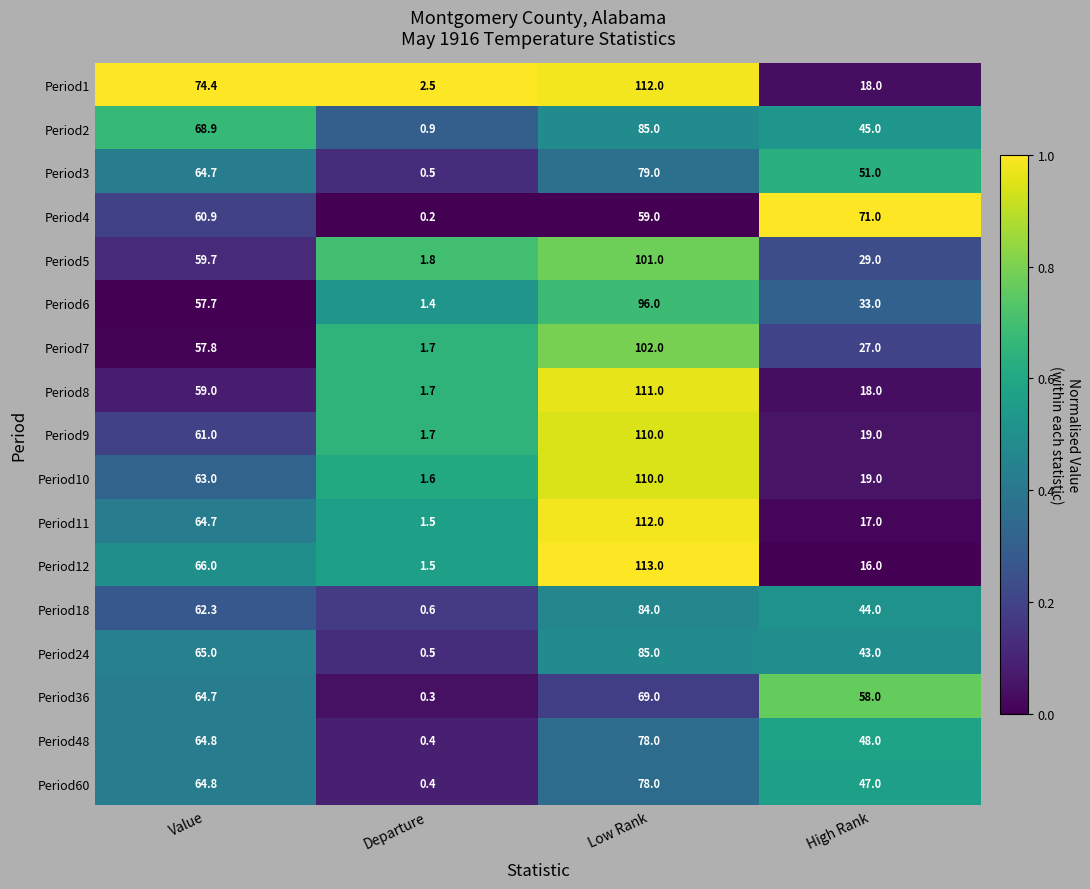

At which label is Period6 closest to 48?

Value